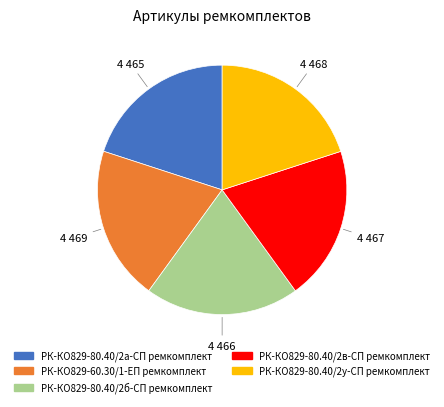

True or false: РК-КО829-80.40/2а-СП ремкомплект accounts for 20% of the total.

True